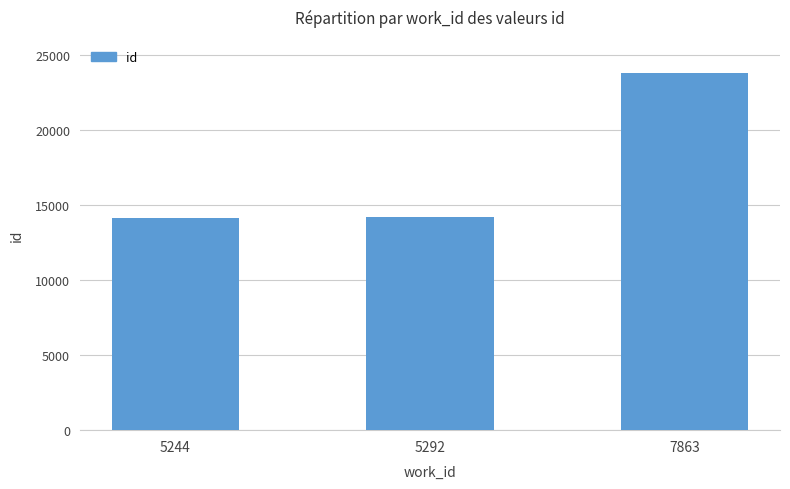

What is the value of the 1st bar from the left?

14122